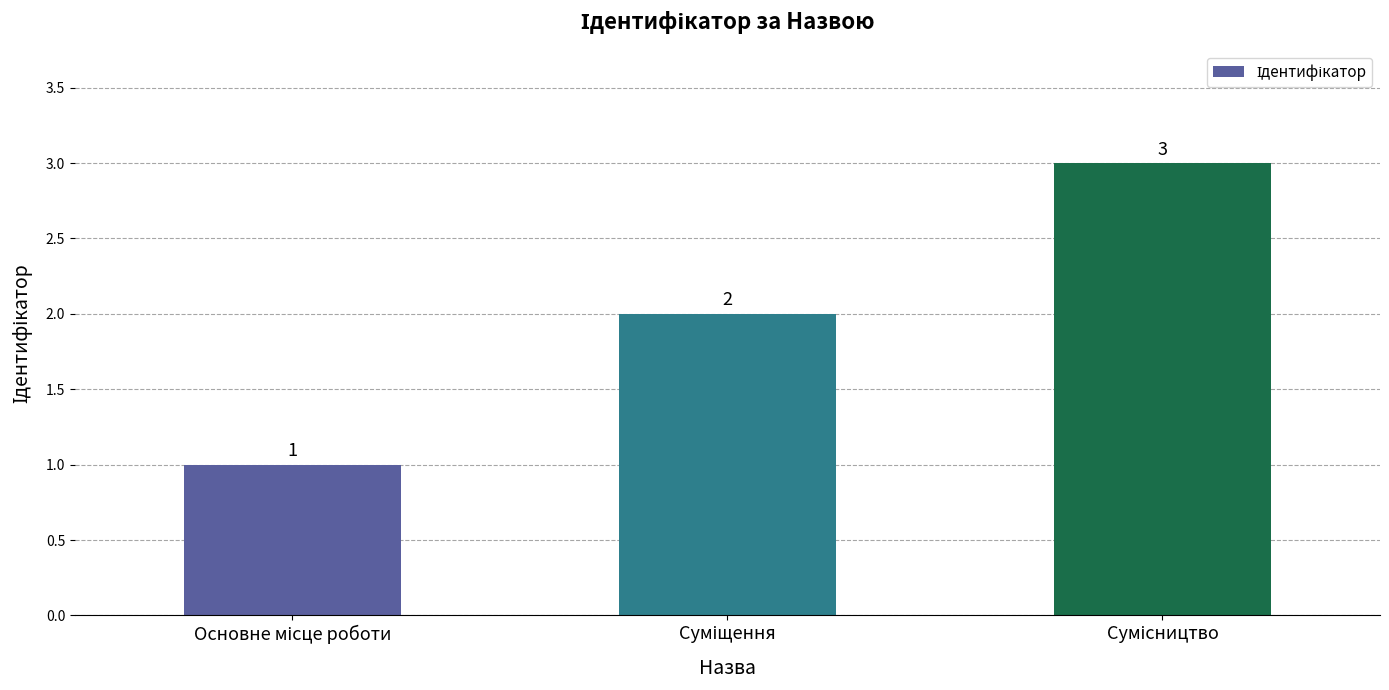

Count the values in the range 1 to 3.

3